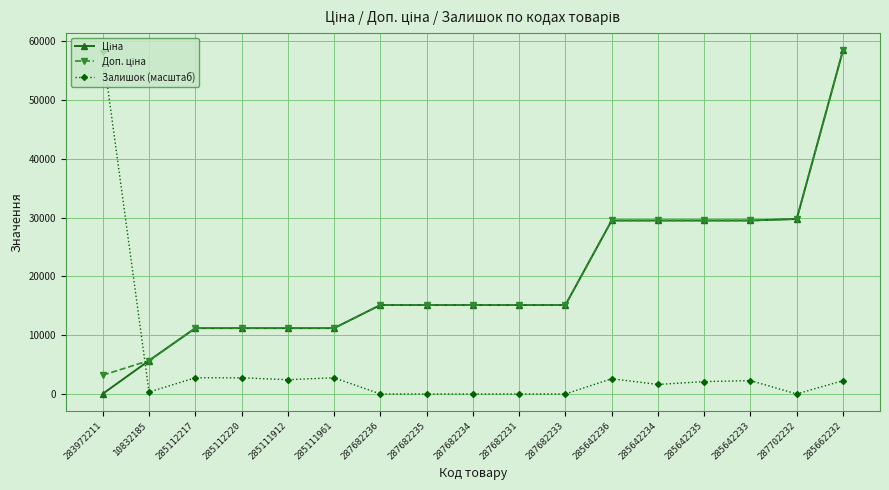

What is the total value across all series at 285642235?

61087.0